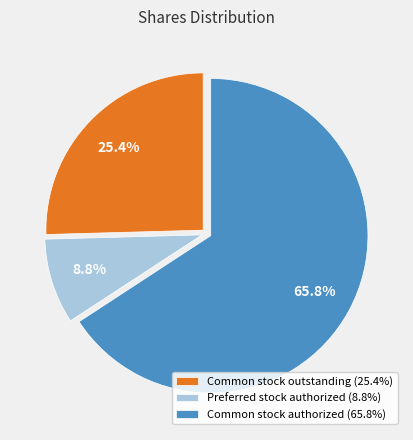

Is it true that Common stock outstanding is 25% of the pie?

True